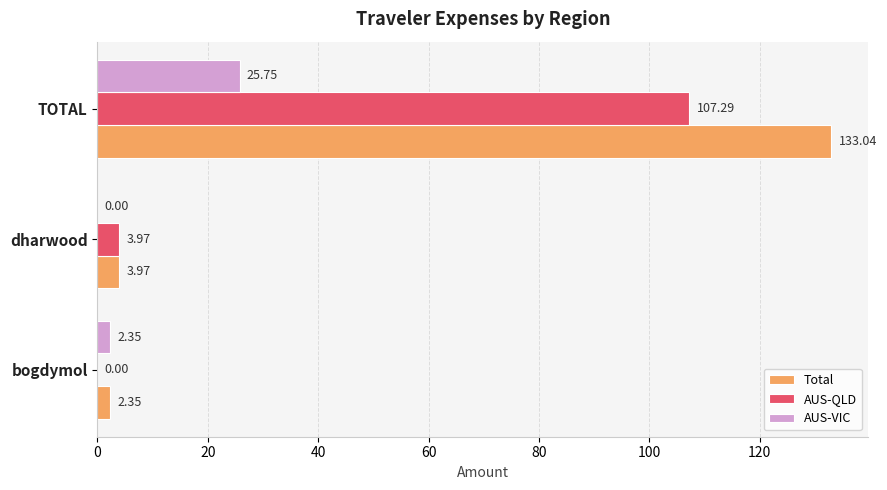

At which label is Total closest to 67?

dharwood